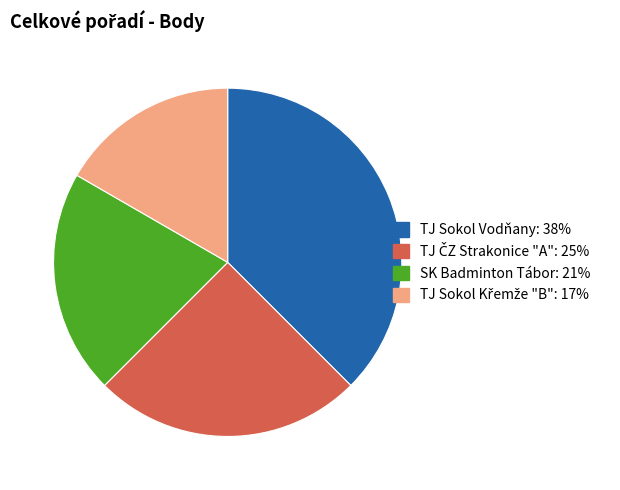

What is the ratio of the value at SK Badminton Tábor to the value at TJ Sokol Vodňany?

0.6